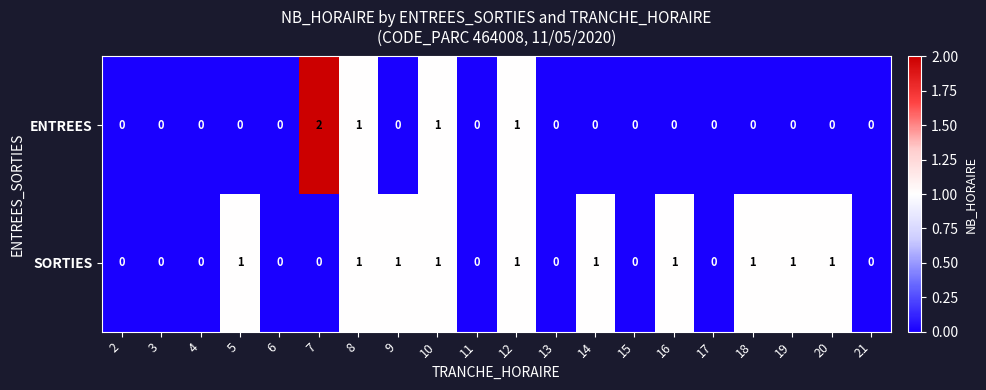

Which series has the largest range (max minus min)?

ENTREES